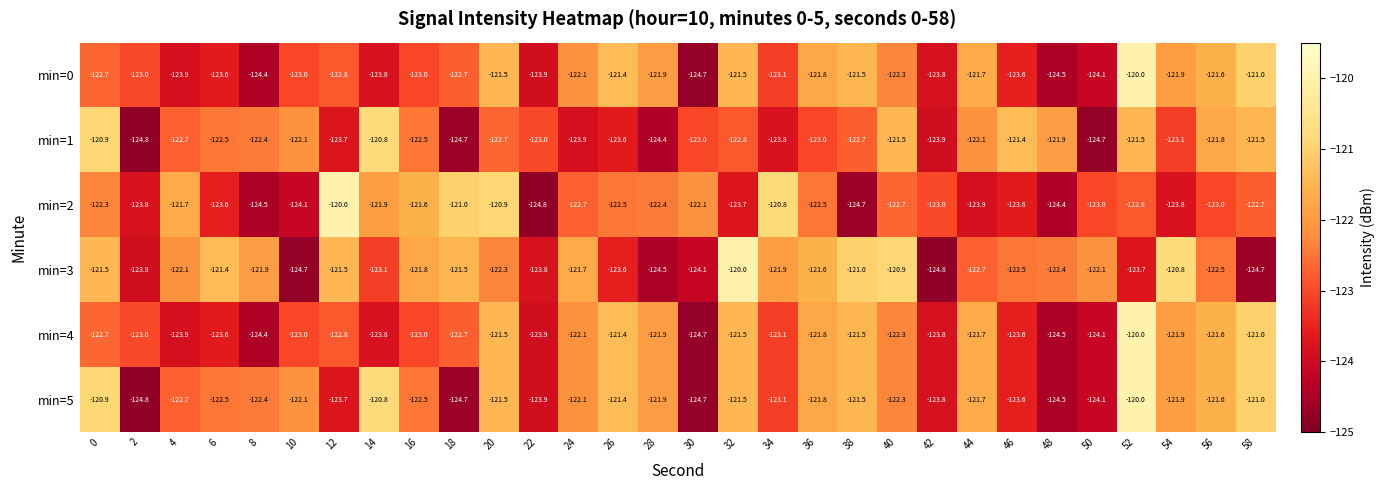

What is the difference between the second highest and minimum values in the min=2 series?

4.0